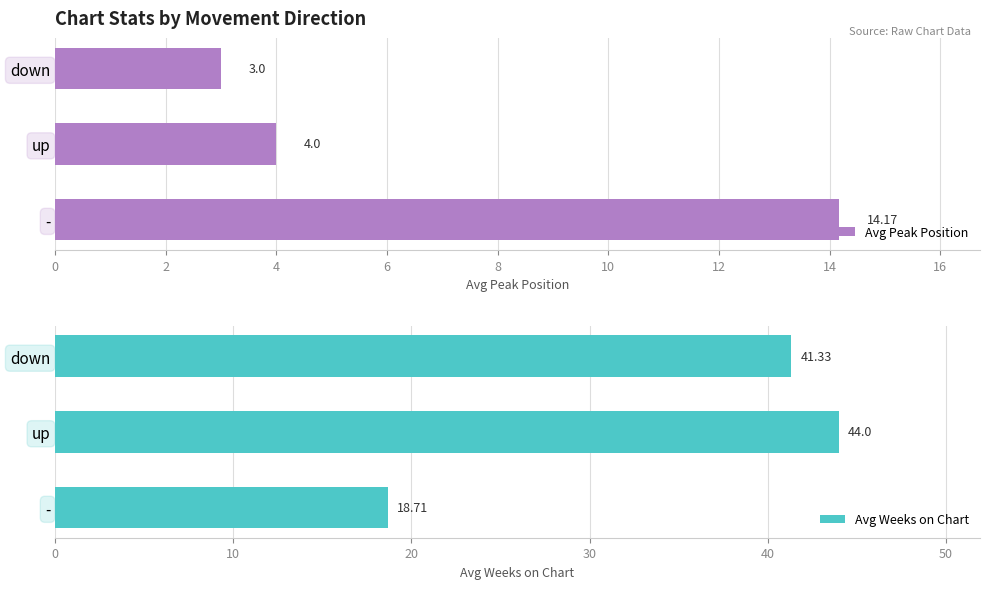

Rank the categories by Avg Peak Position value from highest to lowest.

-, up, down